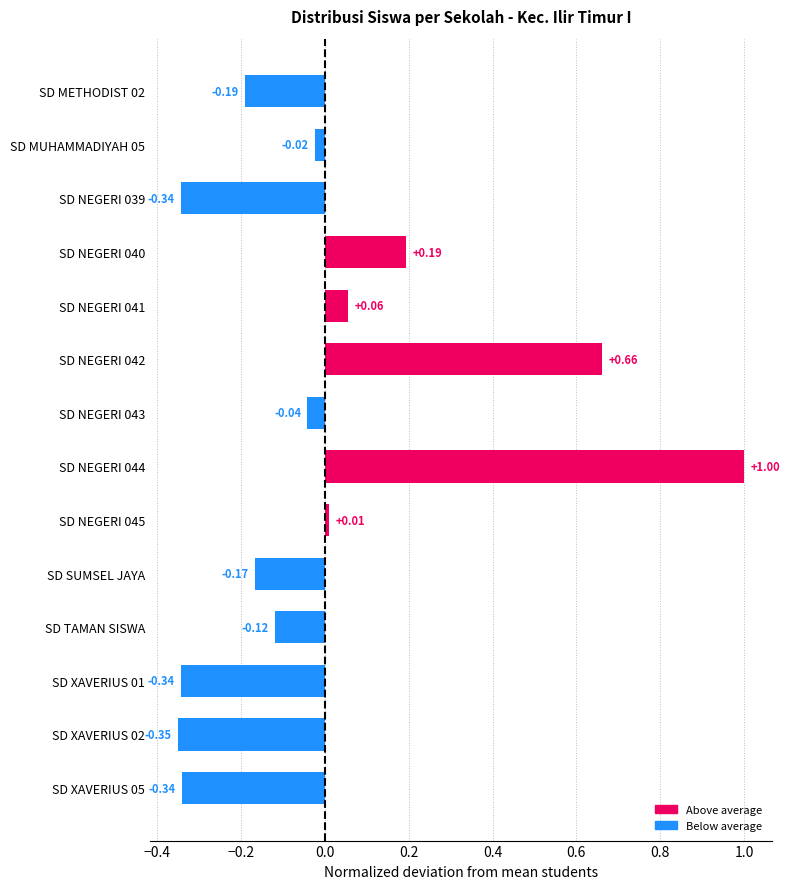

What is the change in value from SD MUHAMMADIYAH 05 to SD NEGERI 042?

+0.7